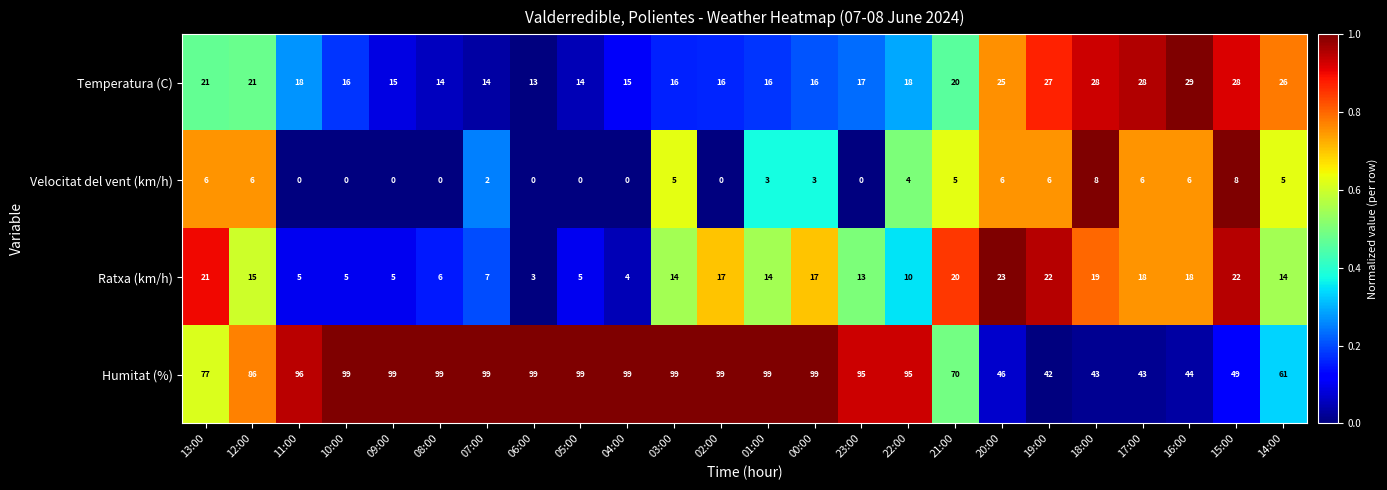

Is it true that Ratxa (km/h) equals 13 at 23:00?

True